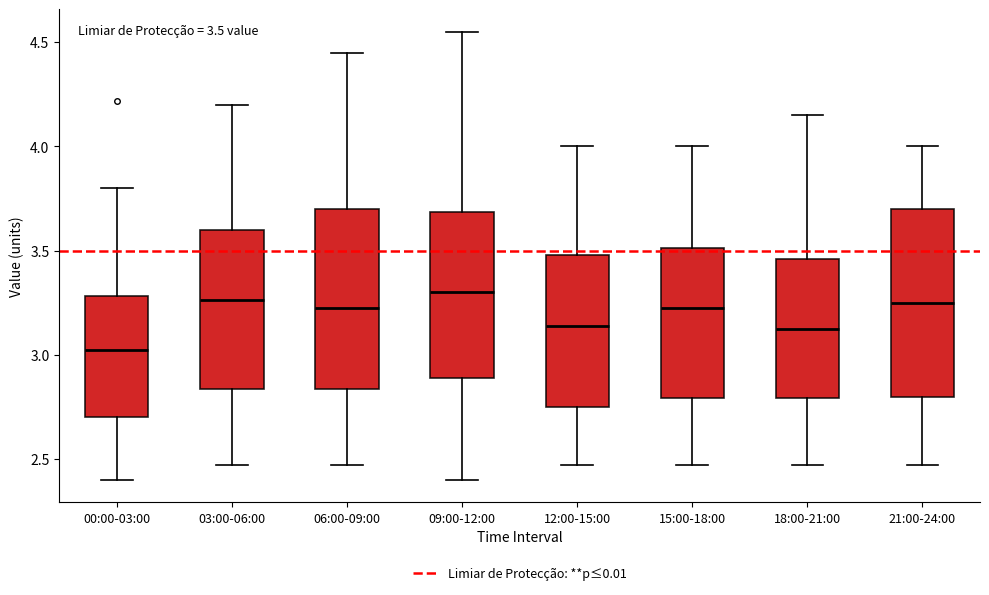

Which box's median line is the lowest?

00:00-03:00